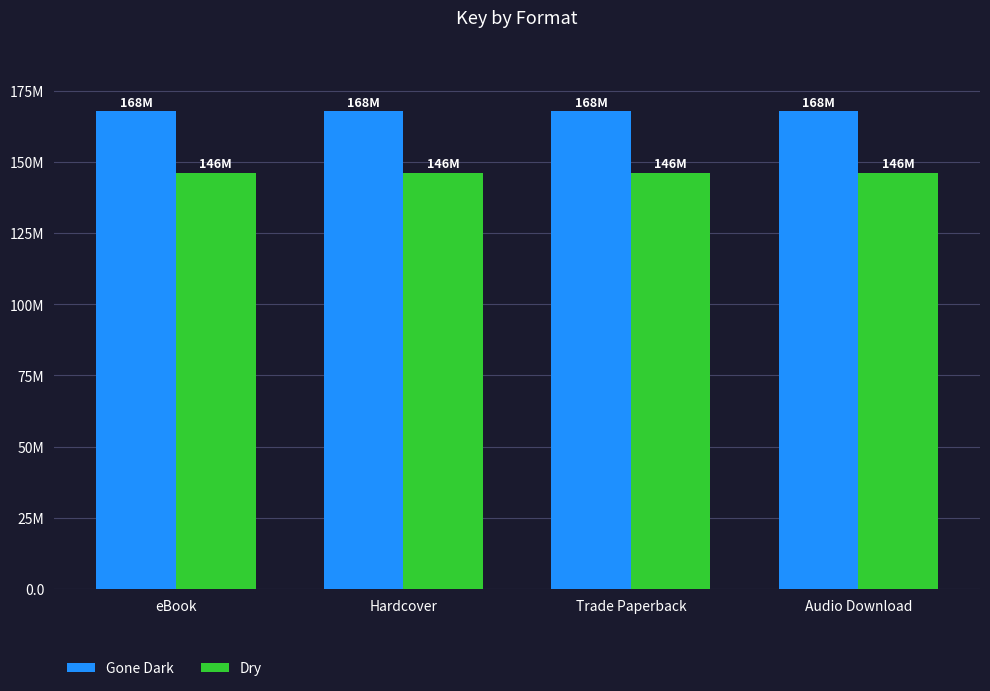

Does the chart contain stacked bars?

No